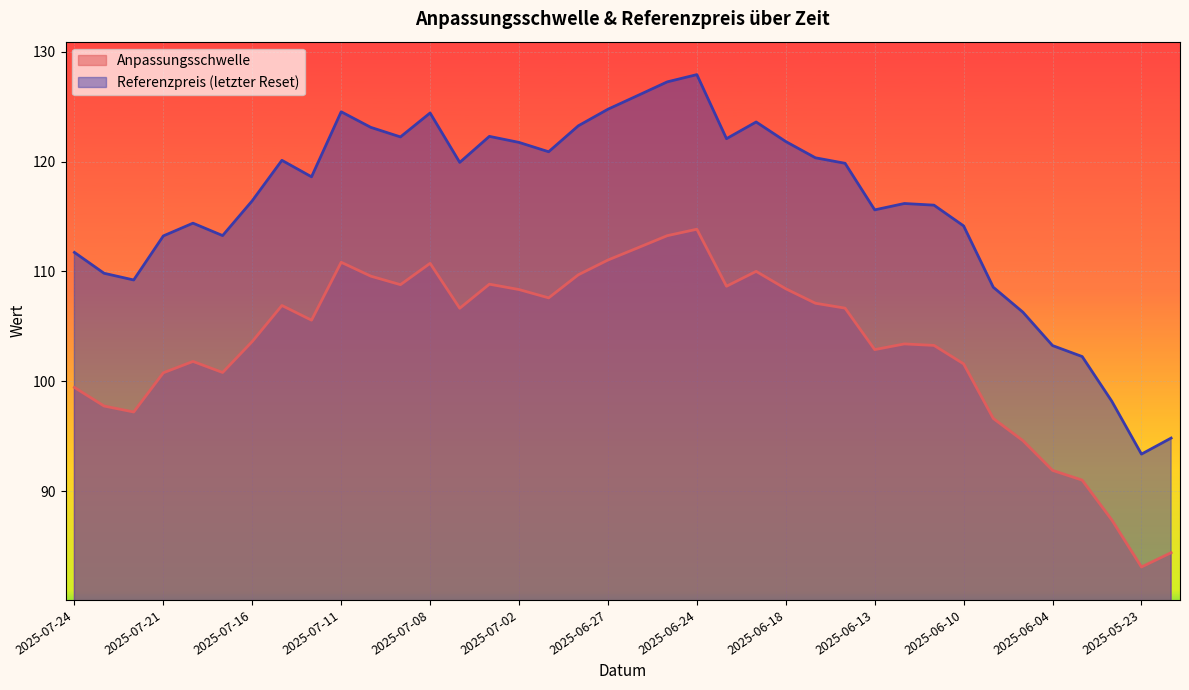

How many data points in Anpassungsschwelle are above 106?

19